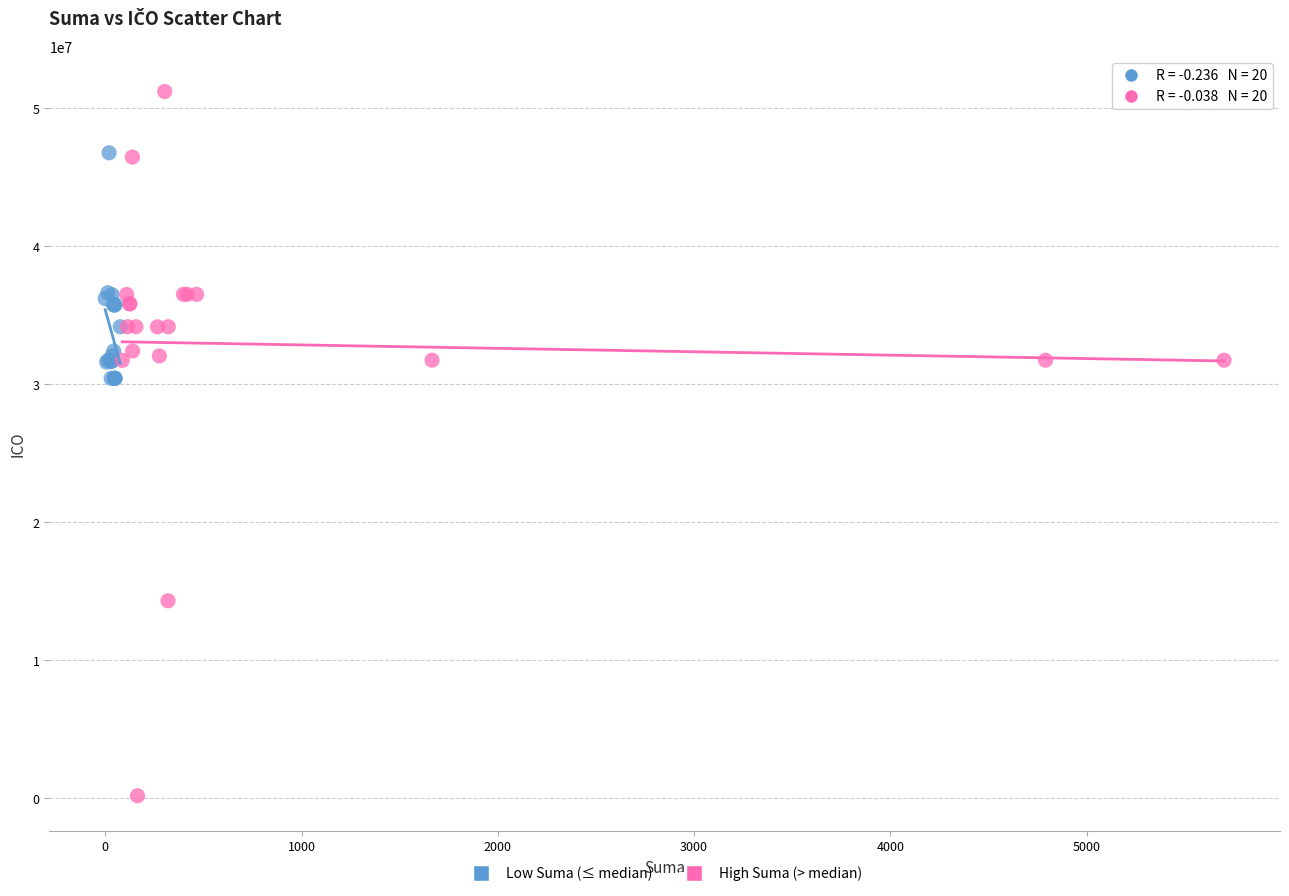

Which series has the widest spread of Y values?

High Suma (> median)